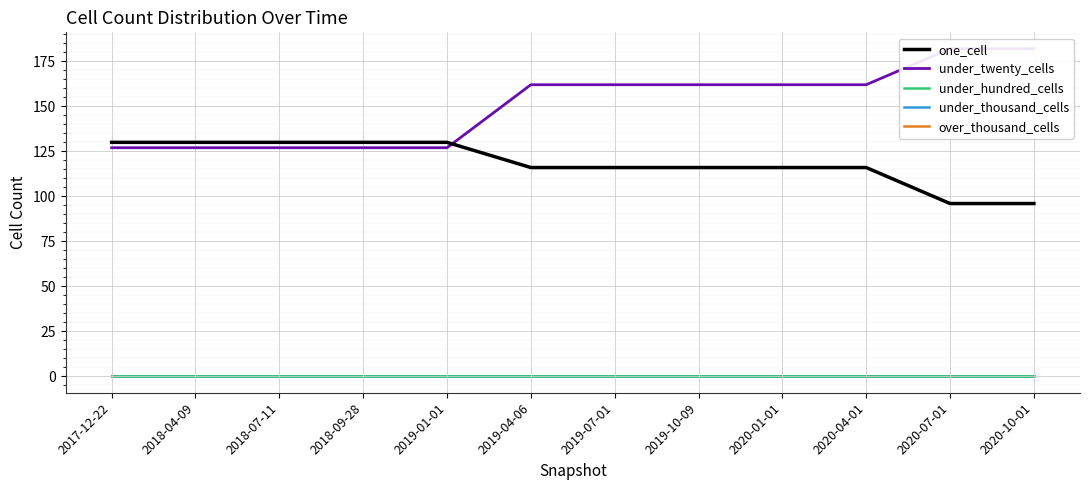

At which label does under_twenty_cells reach its peak?

2020-07-01